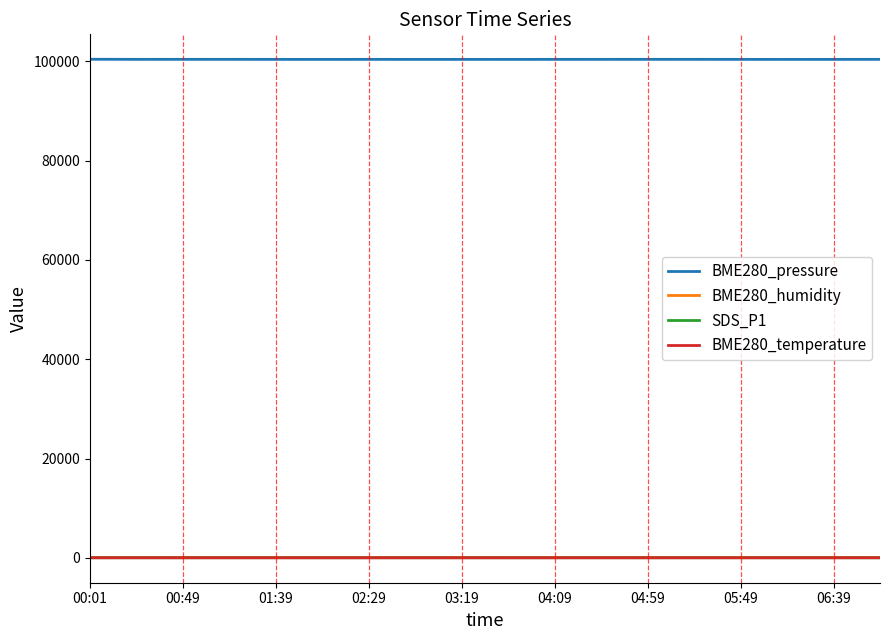

Which series has the largest total across all categories?

BME280_pressure